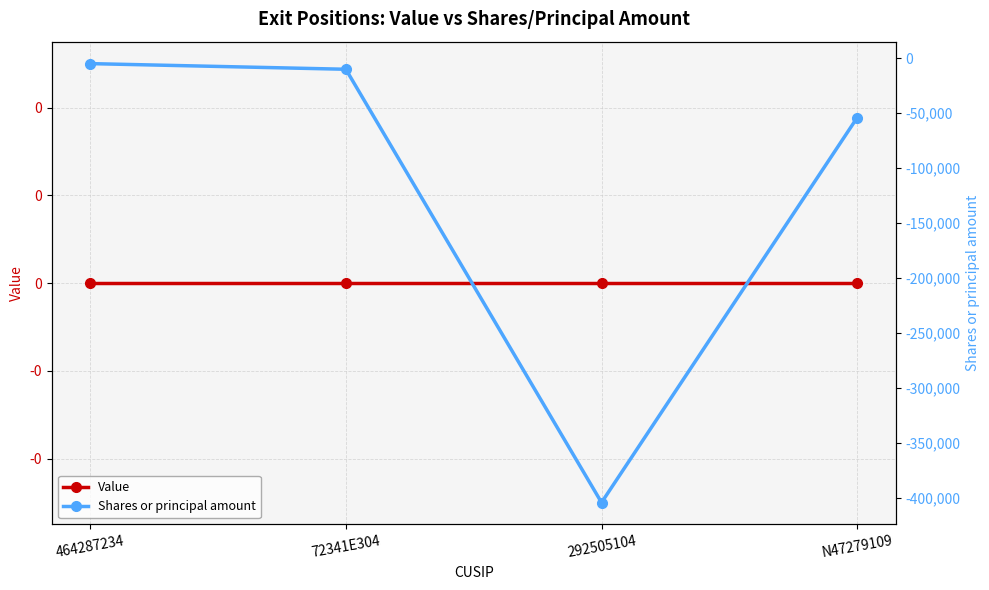

Which series has the widest spread of values?

Shares or principal amount